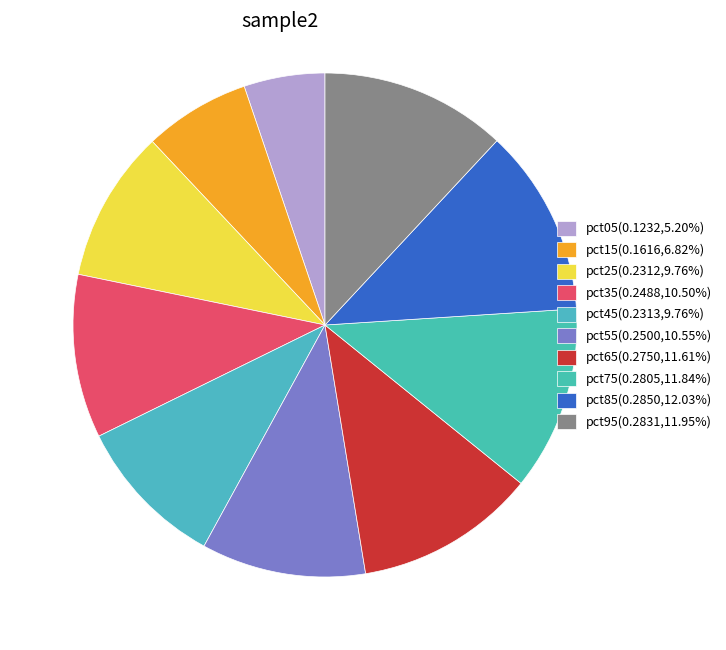

What percentage is the pct15 slice, to the nearest percent?

7%